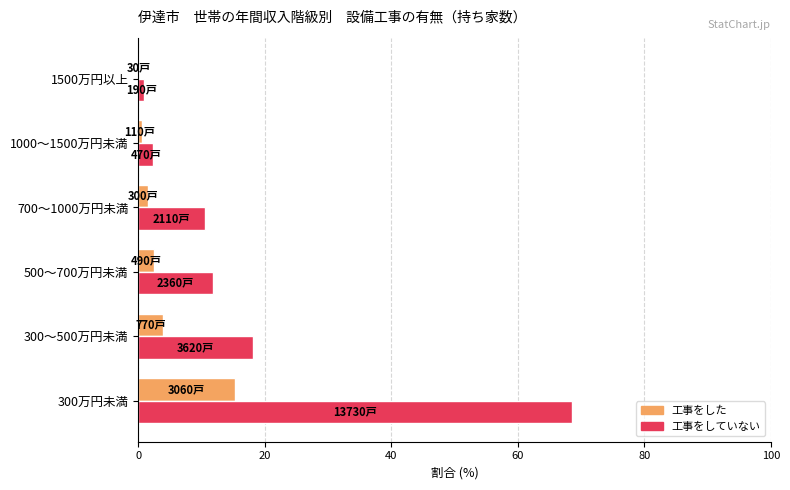

How many values in the 工事をした series exceed 2?

3